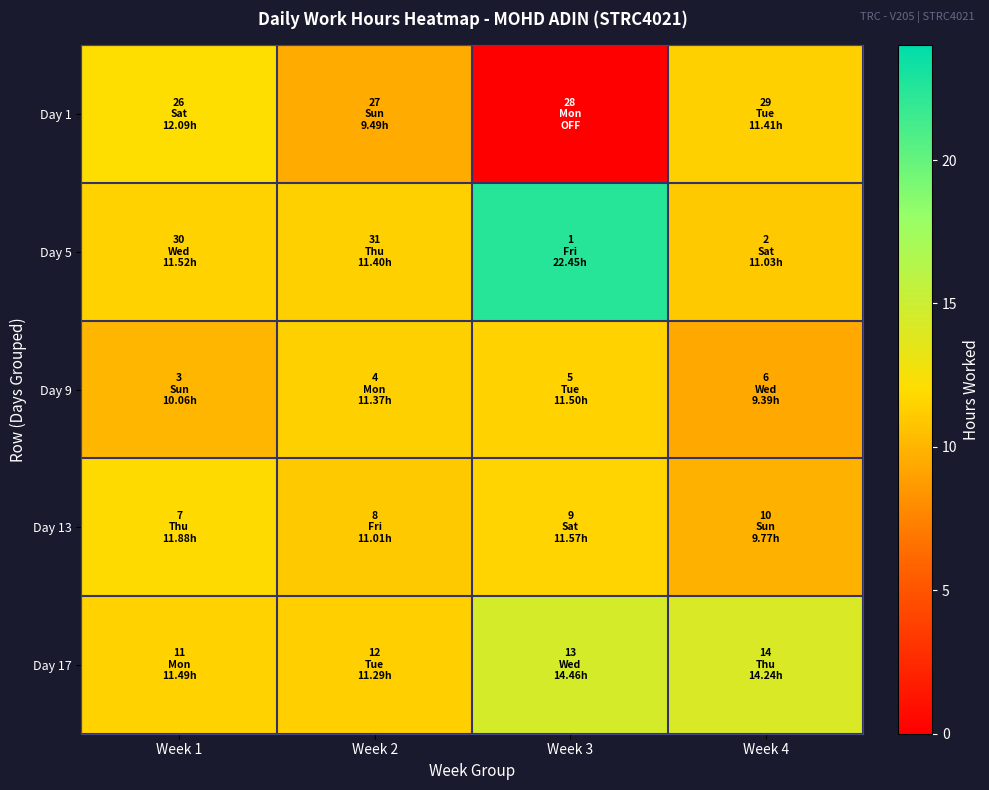

Which series changed the most between Week 1 and Week 3?

Day 1